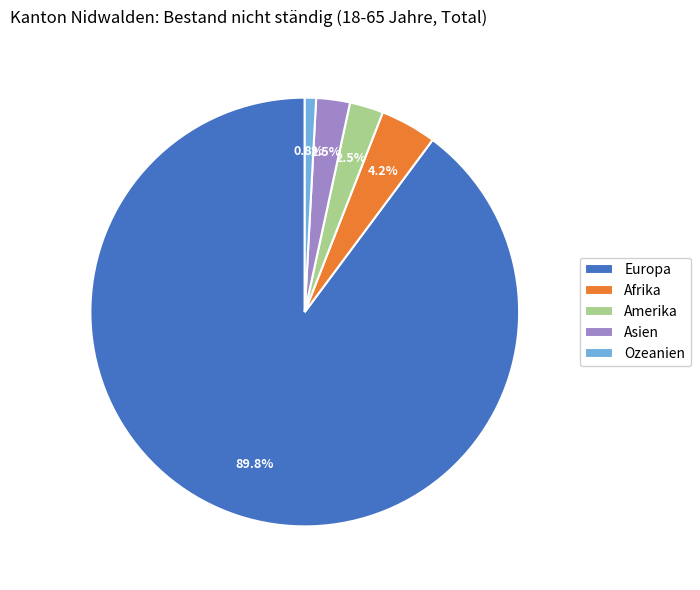

Count the number of slices in the pie.

5